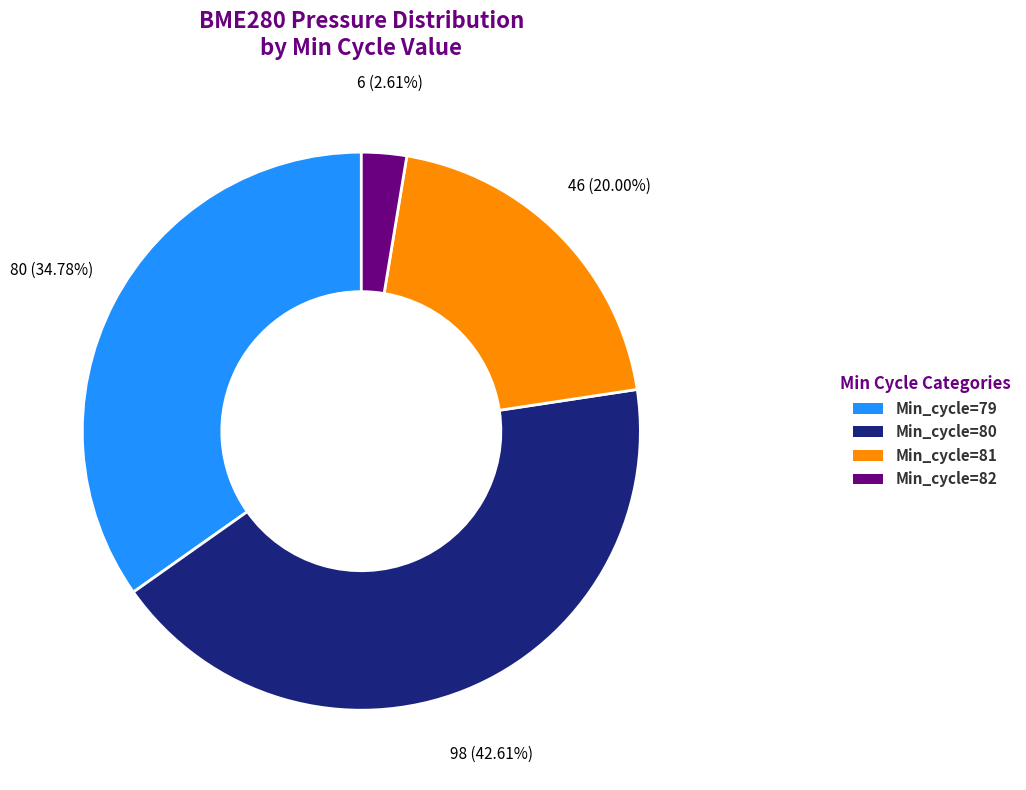

Is there a majority slice in this chart?

No